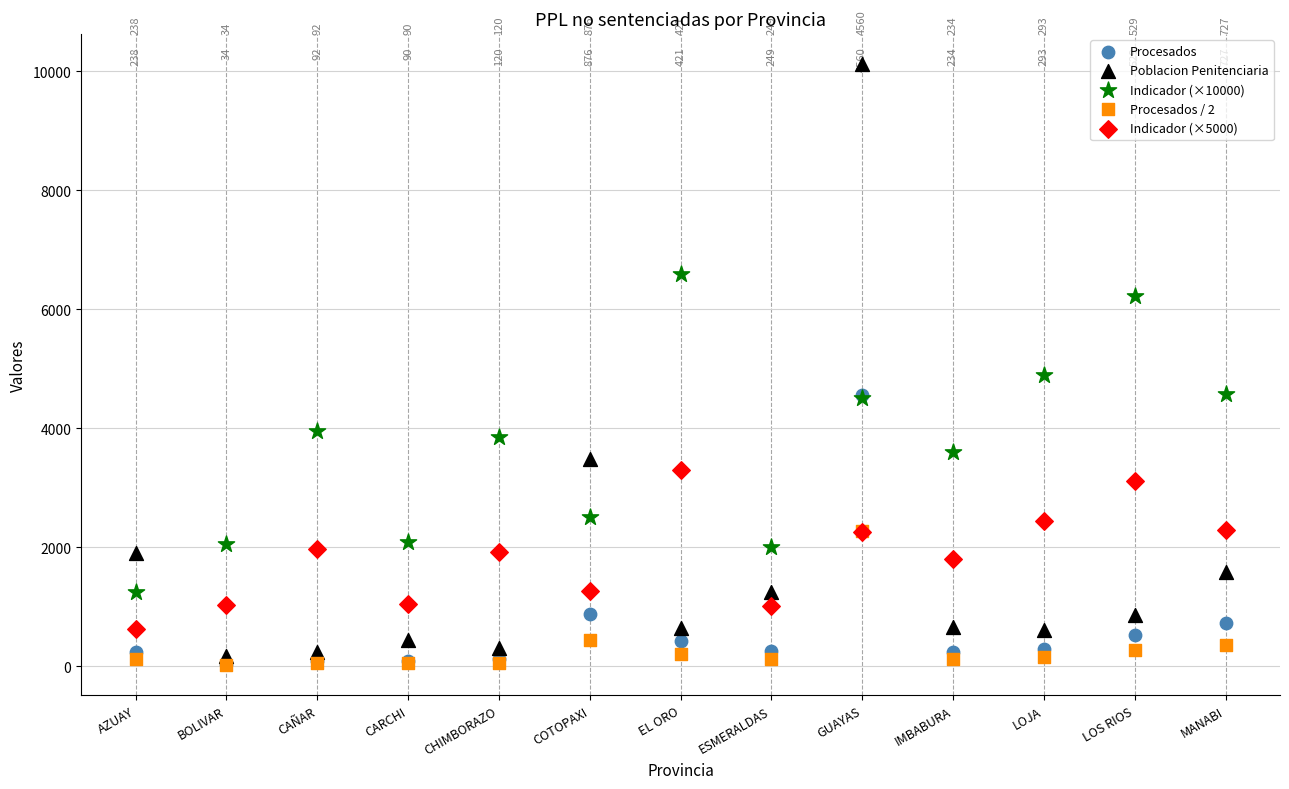

In the Poblacion Penitenciaria series, what Y value is closest to 5147?

3483.0